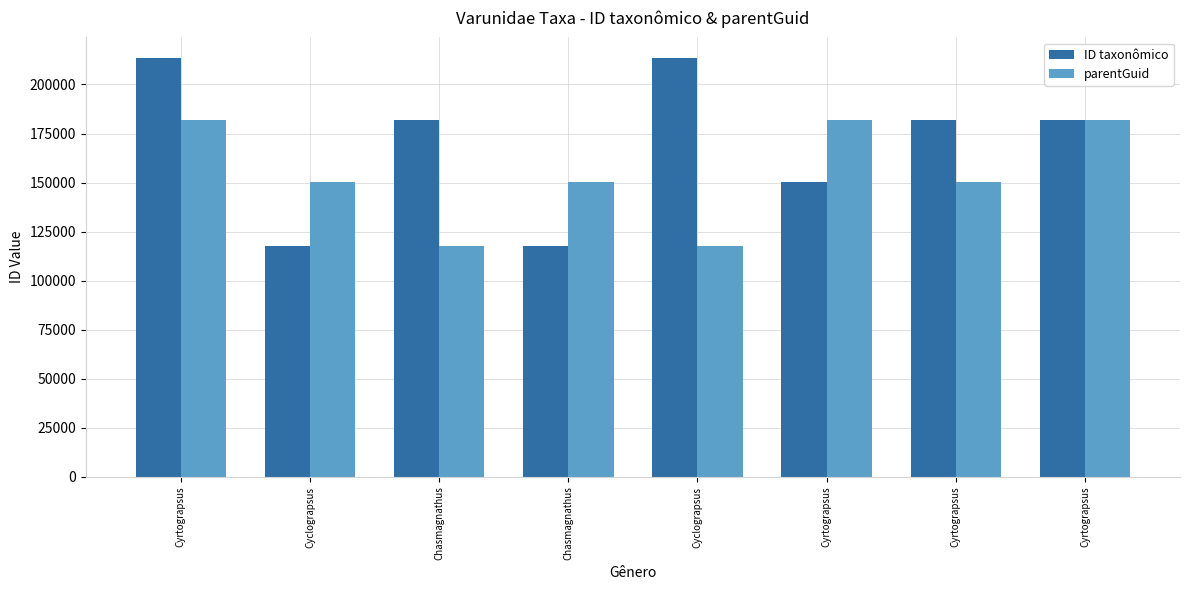

Is the value of ID taxonômico at Cyclograpsus greater than the value of parentGuid at Cyrtograpsus?

No